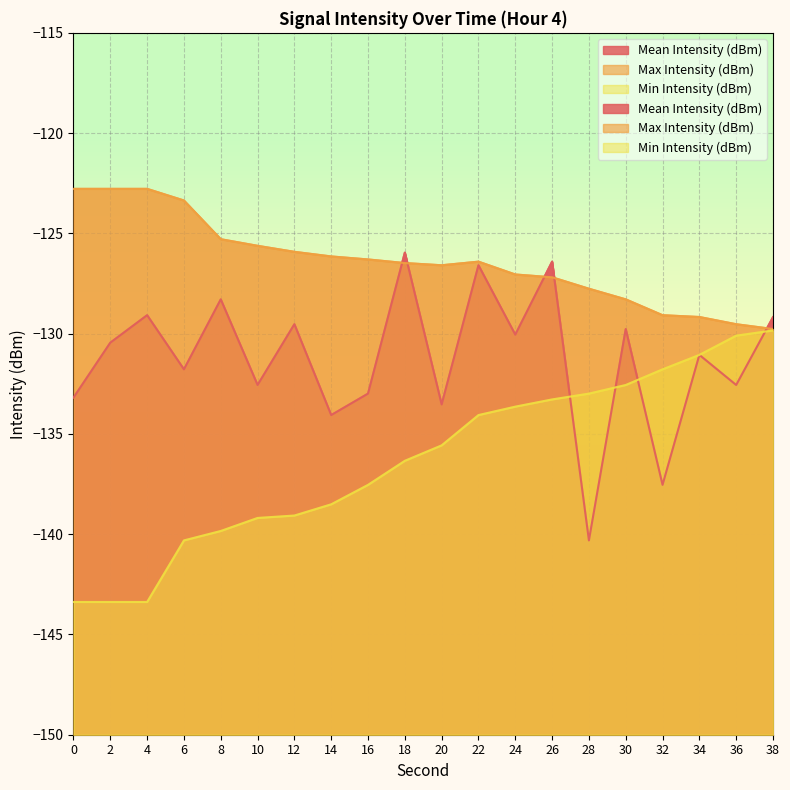

Reading left to right, transcribe all the data shown in this chart.

Mean Intensity (dBm): -133.2	-130.4	-129.1	-131.8	-128.3	-132.6	-129.5	-134.1	-133.0	-126.0	-133.5	-126.6	-130.1	-126.4	-140.3	-129.8	-137.5	-131.1	-132.6	-129.2
Max Intensity (dBm): -122.8	-122.8	-122.8	-123.4	-125.3	-125.6	-125.9	-126.2	-126.3	-126.5	-126.6	-126.4	-127.0	-127.2	-127.8	-128.3	-129.1	-129.2	-129.5	-129.8
Min Intensity (dBm): -143.4	-143.4	-143.4	-140.3	-139.8	-139.2	-139.1	-138.5	-137.5	-136.3	-135.6	-134.1	-133.6	-133.3	-133.0	-132.6	-131.8	-131.1	-130.1	-129.8